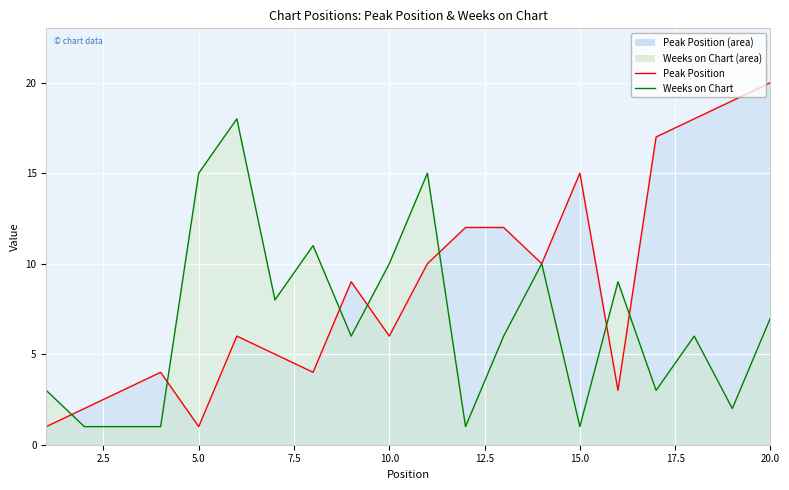

Reading left to right, transcribe all the data shown in this chart.

Peak Position (line): 1	2	3	4	1	6	5	4	9	6	10	12	12	10	15	3	17	18	19	20
Weeks on Chart (line): 3	1	1	1	15	18	8	11	6	10	15	1	6	10	1	9	3	6	2	7